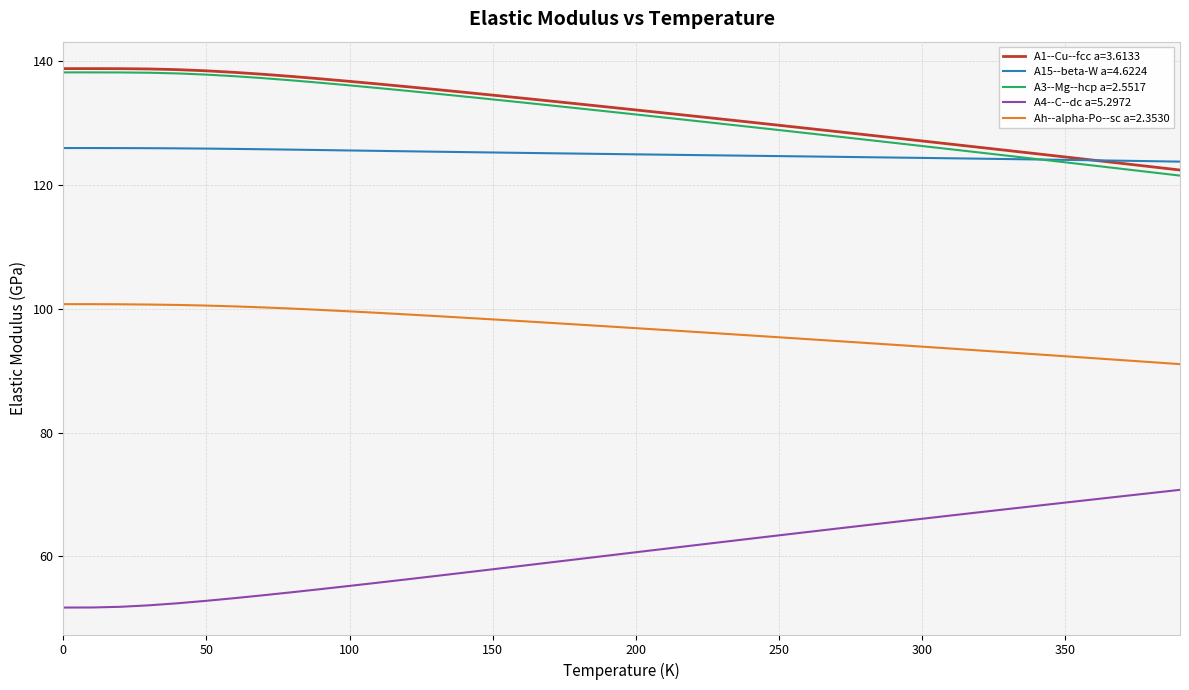

True or false: A4--C--dc a=5.2972 and A3--Mg--hcp a=2.5517 intersect in this chart.

False